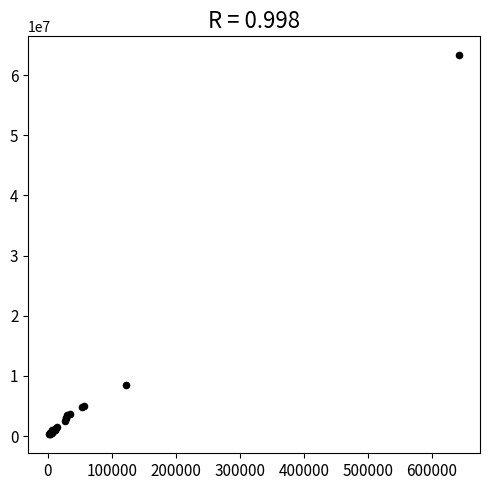

What Y value in the scatter plot is closest to 31793100?

8412506